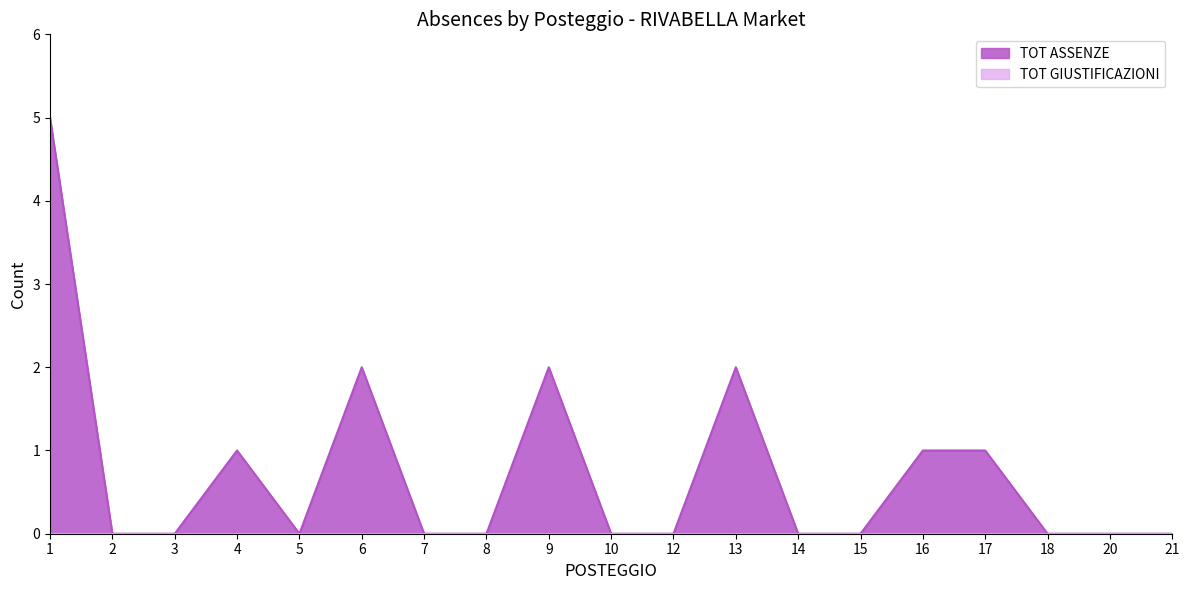

At which category does the data reach its first local peak?

4